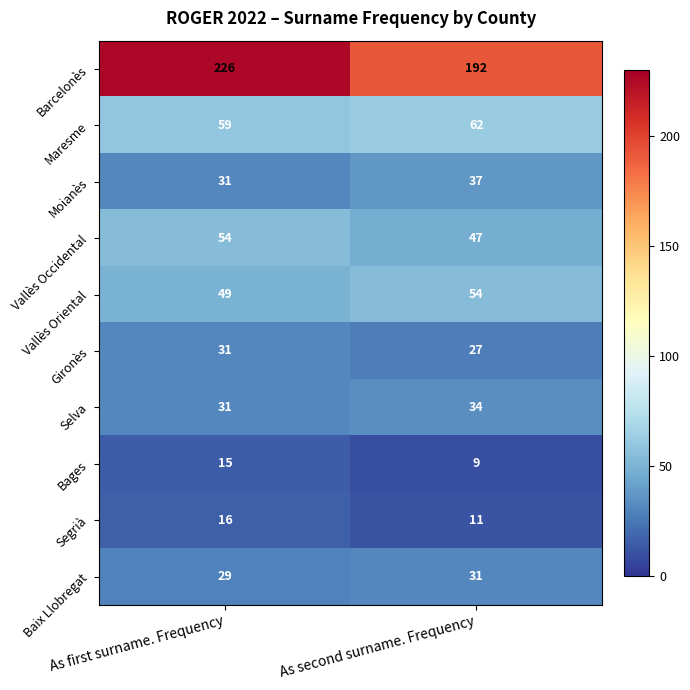

Reading left to right, extract all data points from this chart.

Barcelonès: 226	192
Maresme: 59	62
Moianès: 31	37
Vallès Occidental: 54	47
Vallès Oriental: 49	54
Gironès: 31	27
Selva: 31	34
Bages: 15	9
Segrià: 16	11
Baix Llobregat: 29	31